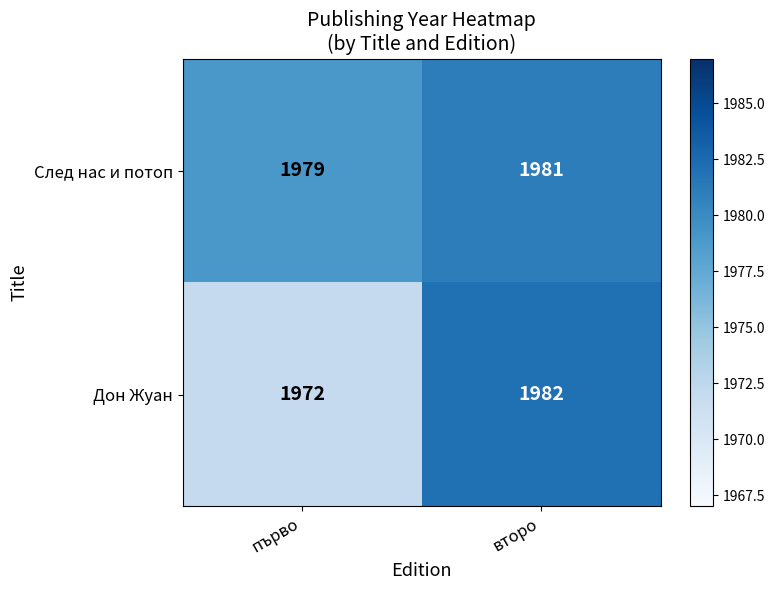

What is the minimum value shown in the chart?

1972